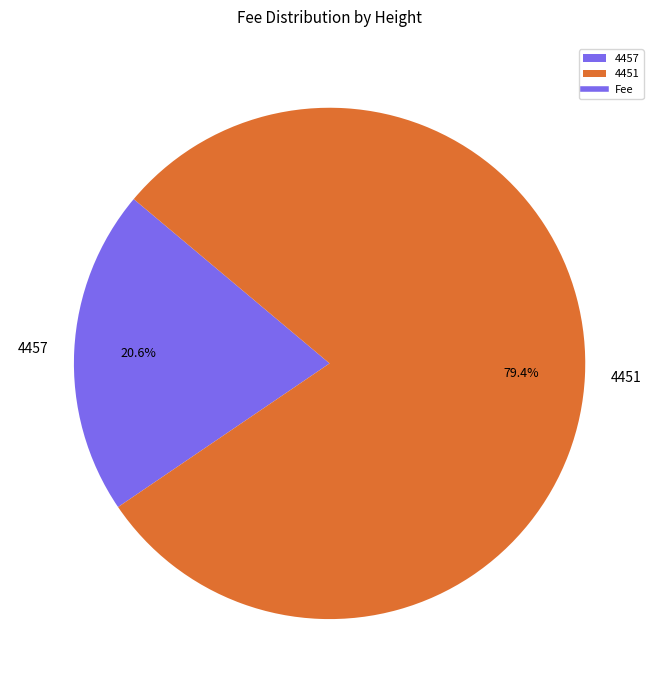

What is the smallest slice in the pie chart?

4457